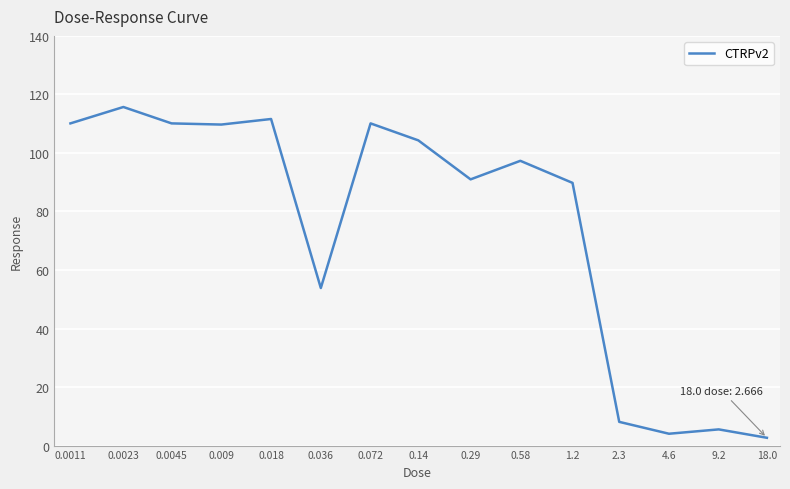

What is the greatest value displayed?

115.7